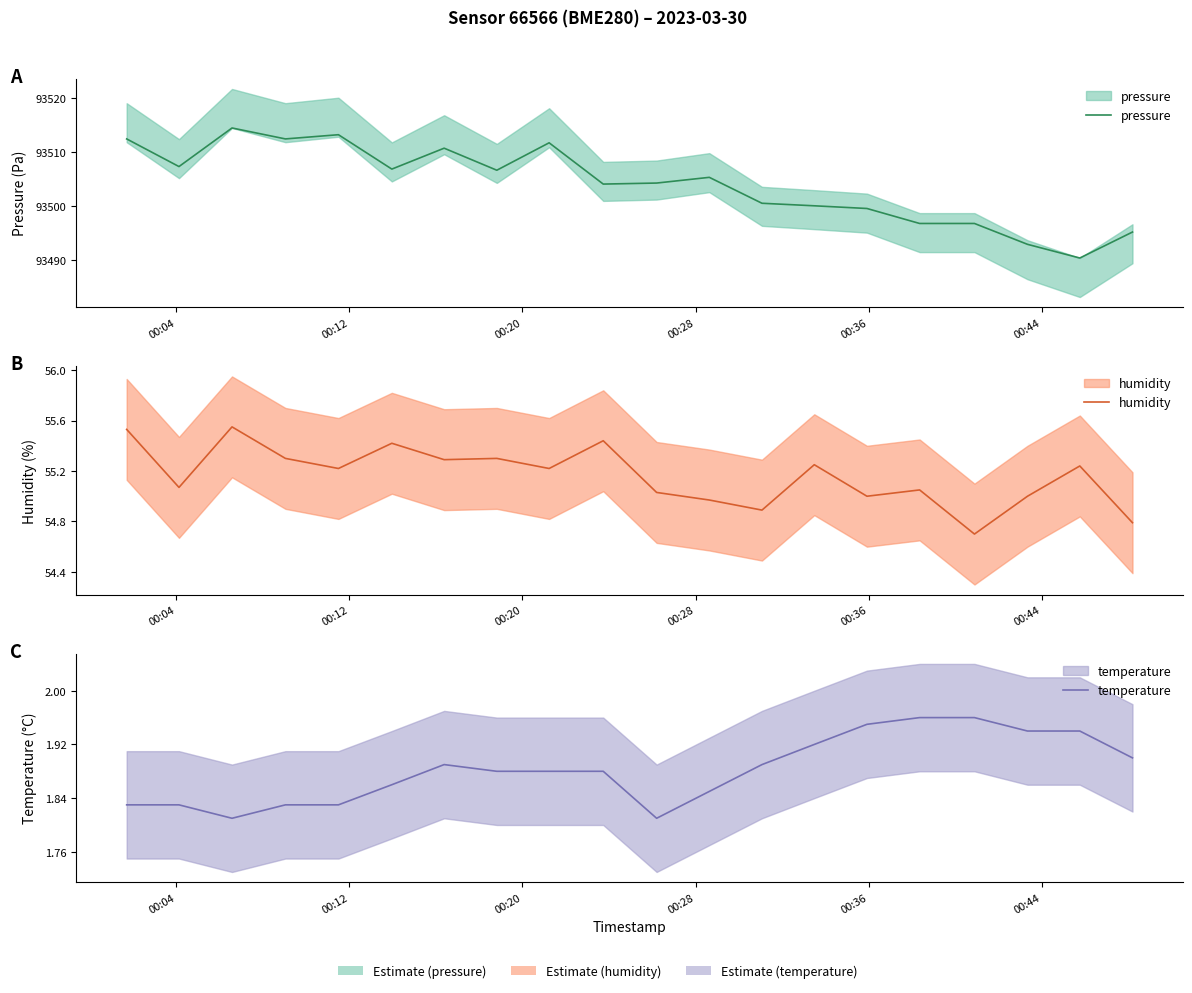

Which series has the widest spread of values?

pressure